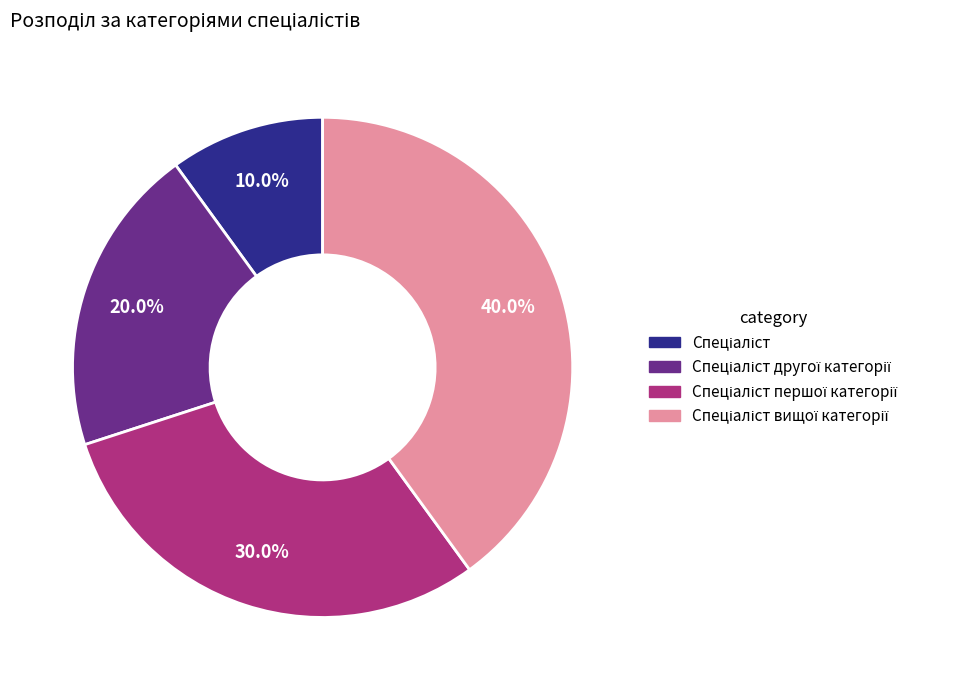

Is there a majority slice in this chart?

No